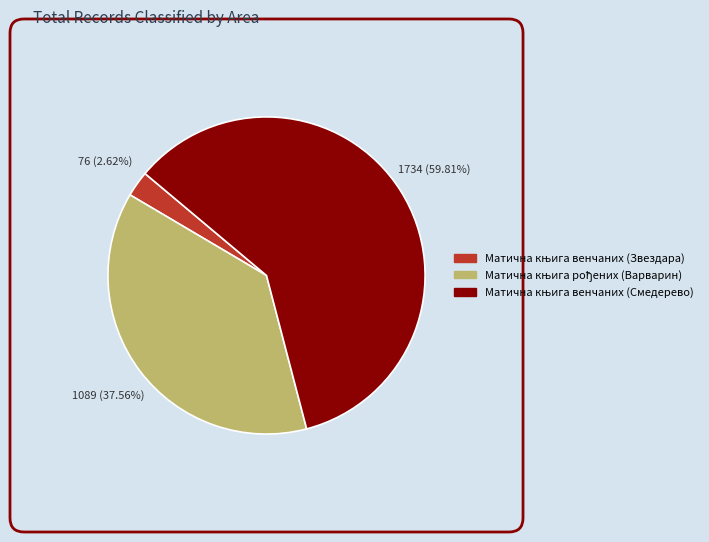

Is there a majority slice in this chart?

Yes